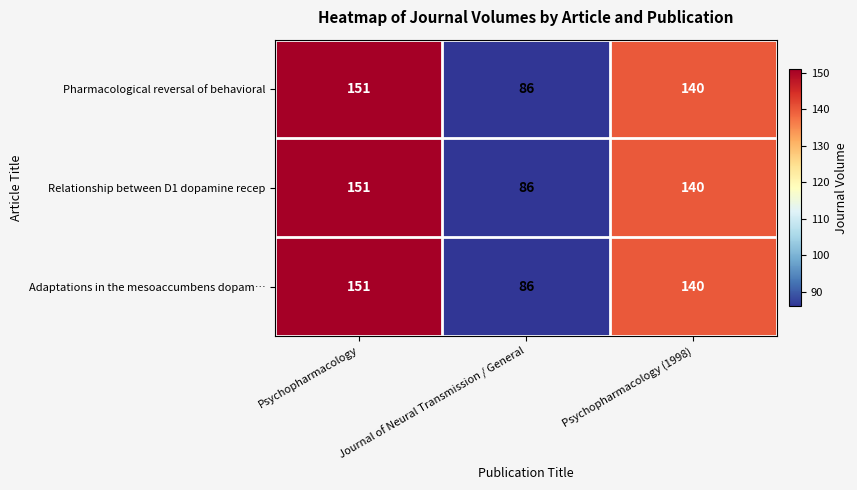

Where is Adaptations in the mesoaccumbens dopam… nearest to the value 118?

Psychopharmacology (1998)